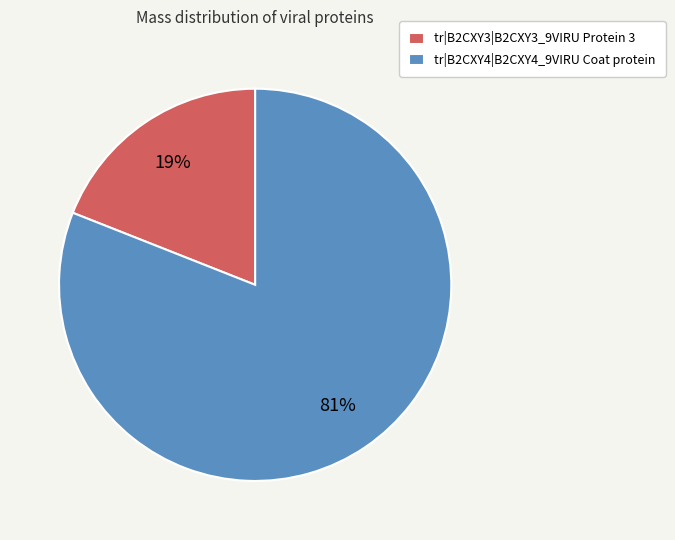

To the nearest percent, what is the average slice percentage?

50%